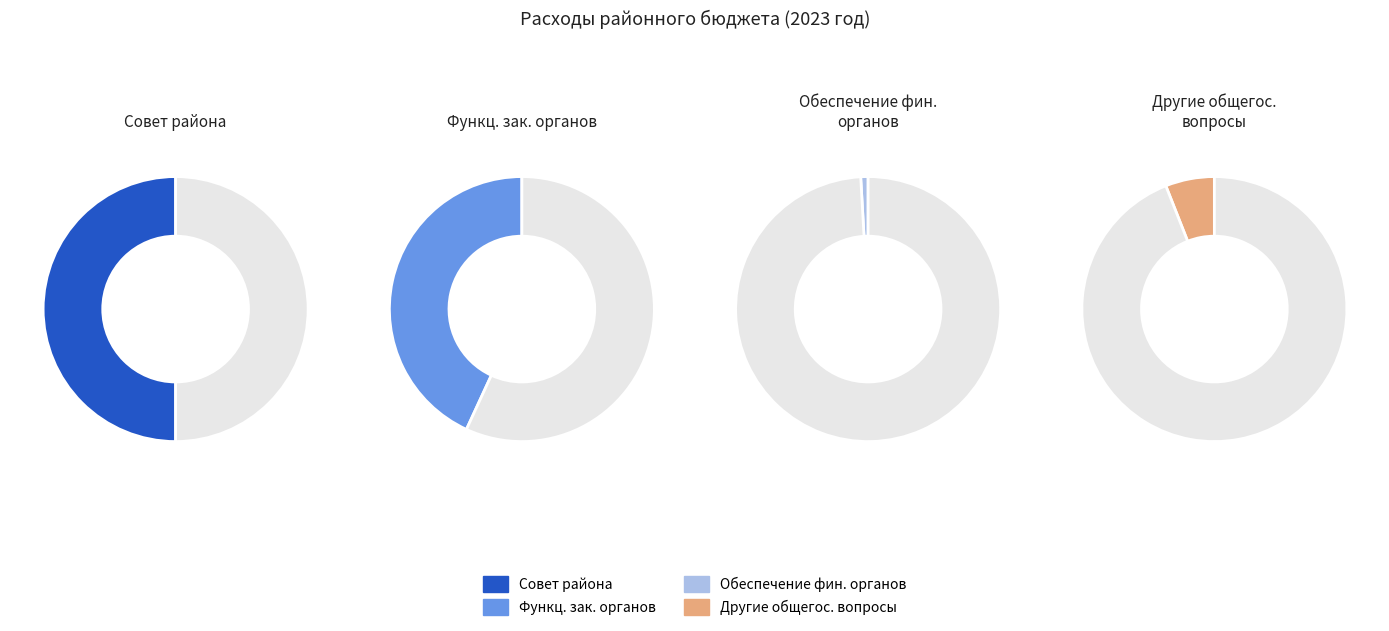

What is the change in value from Совет Знаменского муниципального района to Другие общегосударственные вопросы?

-737003.2